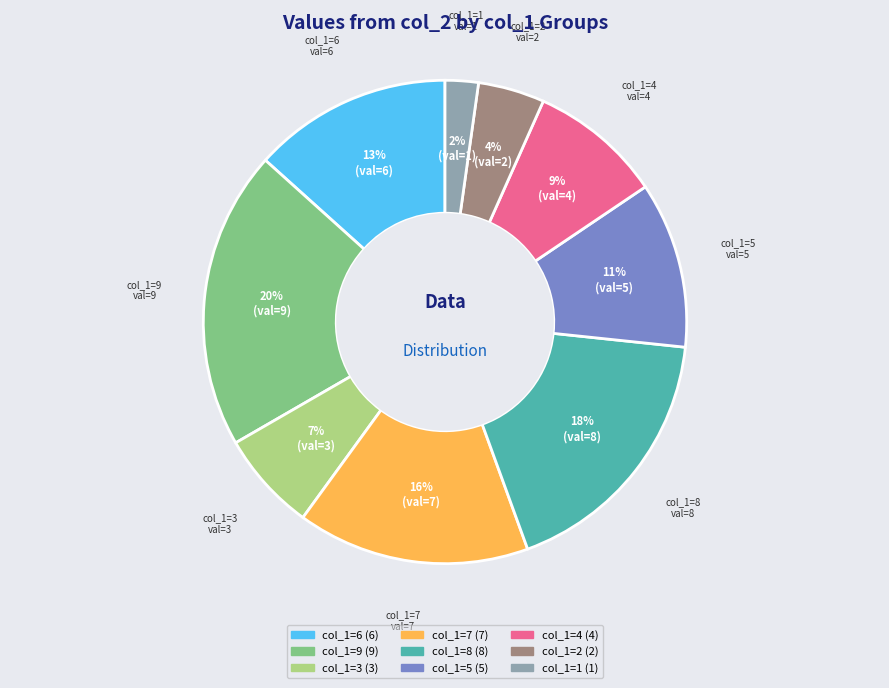

Is there a majority slice in this chart?

No